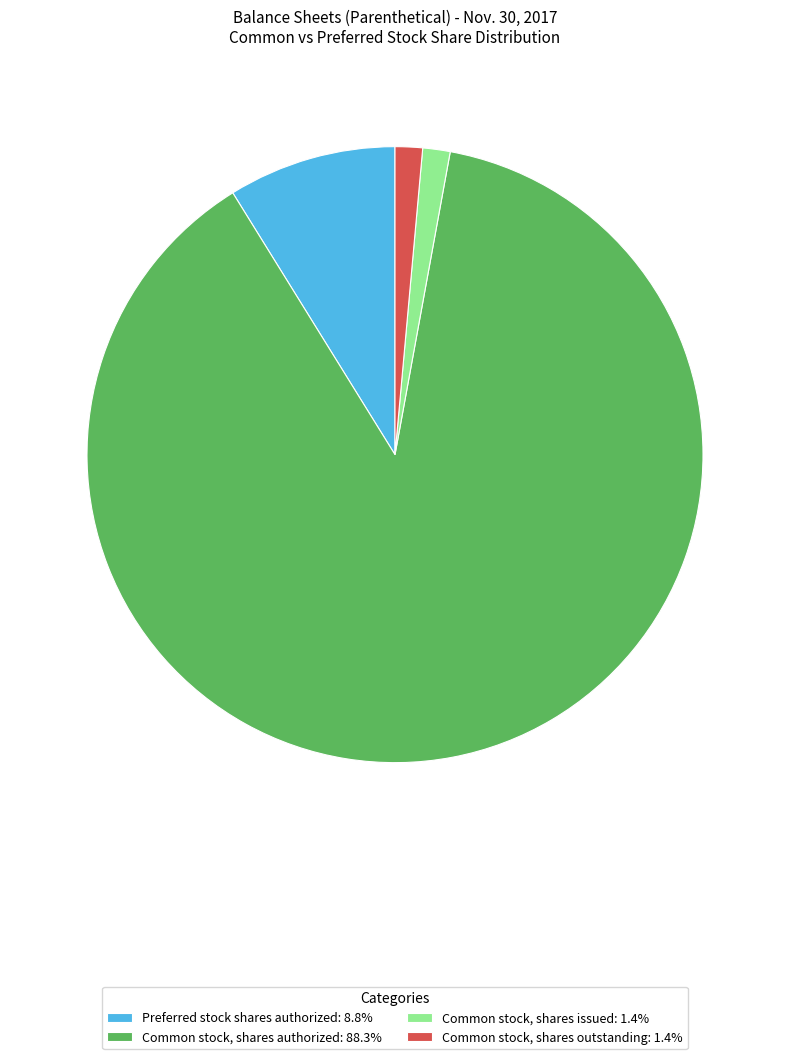

How many segments does this pie chart have?

4